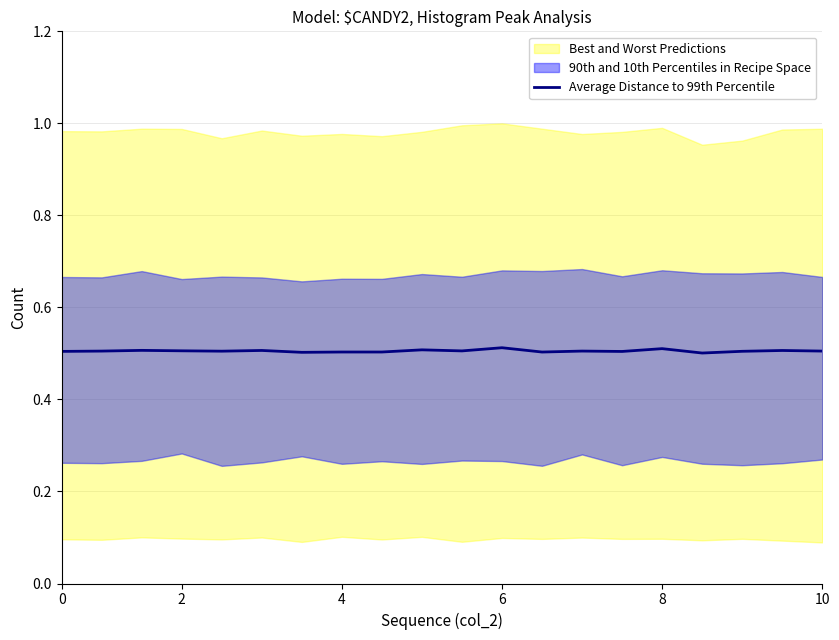

What is the value of the 3rd point from the left?

0.5